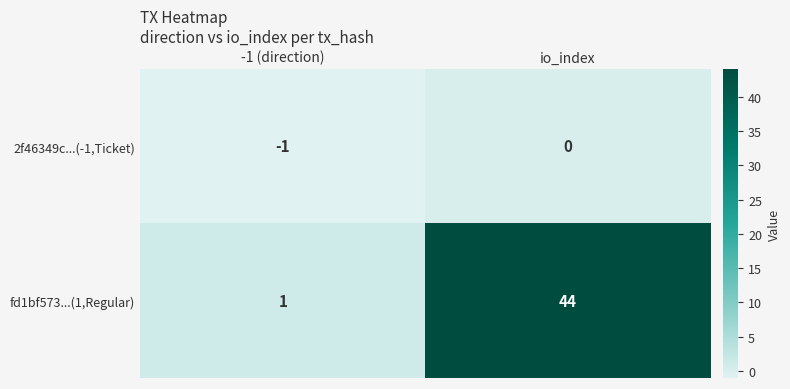

Reading left to right, what are all the values shown in this chart?

2f46349c...(-1,Ticket): -1	0
fd1bf573...(1,Regular): 1	44